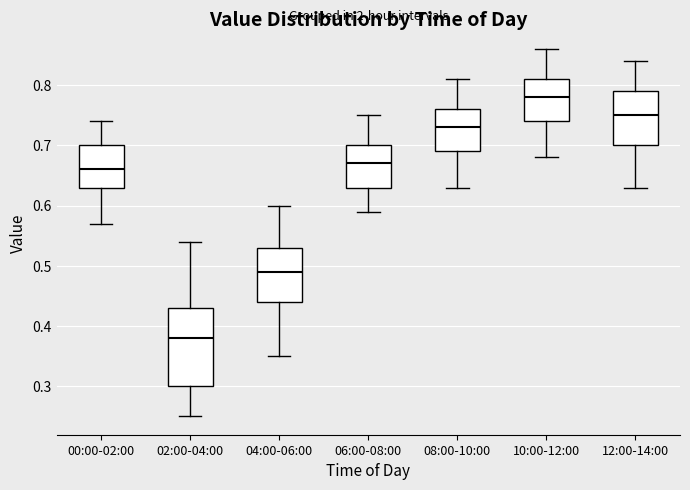

Where does the median line of the box for 08:00-10:00 sit on the y-axis? The values are not printed on the chart, so give them approximately, as read against the axis.

0.73